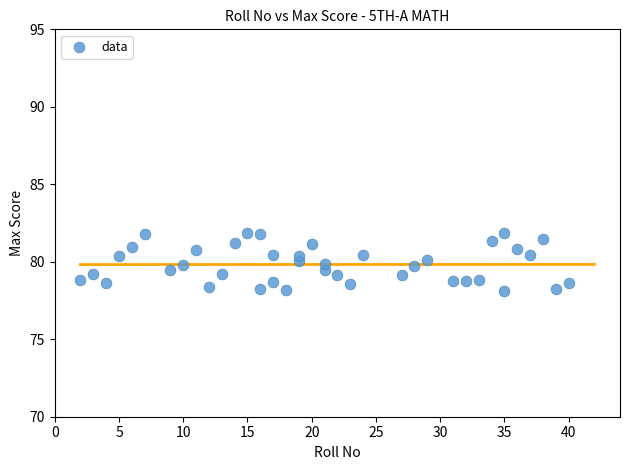

What is the range of Y values (max minus min)?

3.8